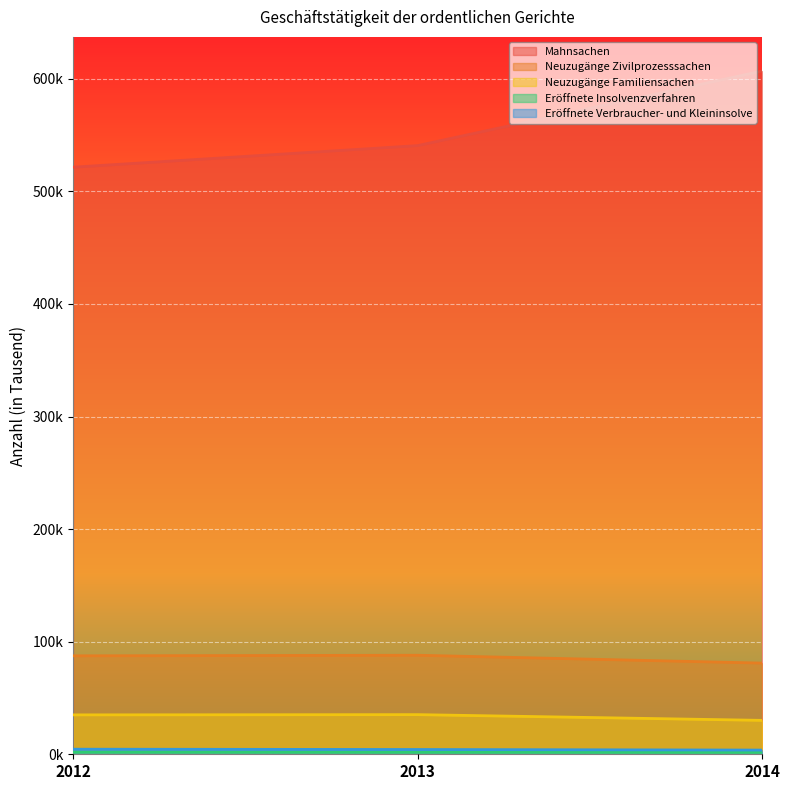

Count the number of data series in this chart.

5